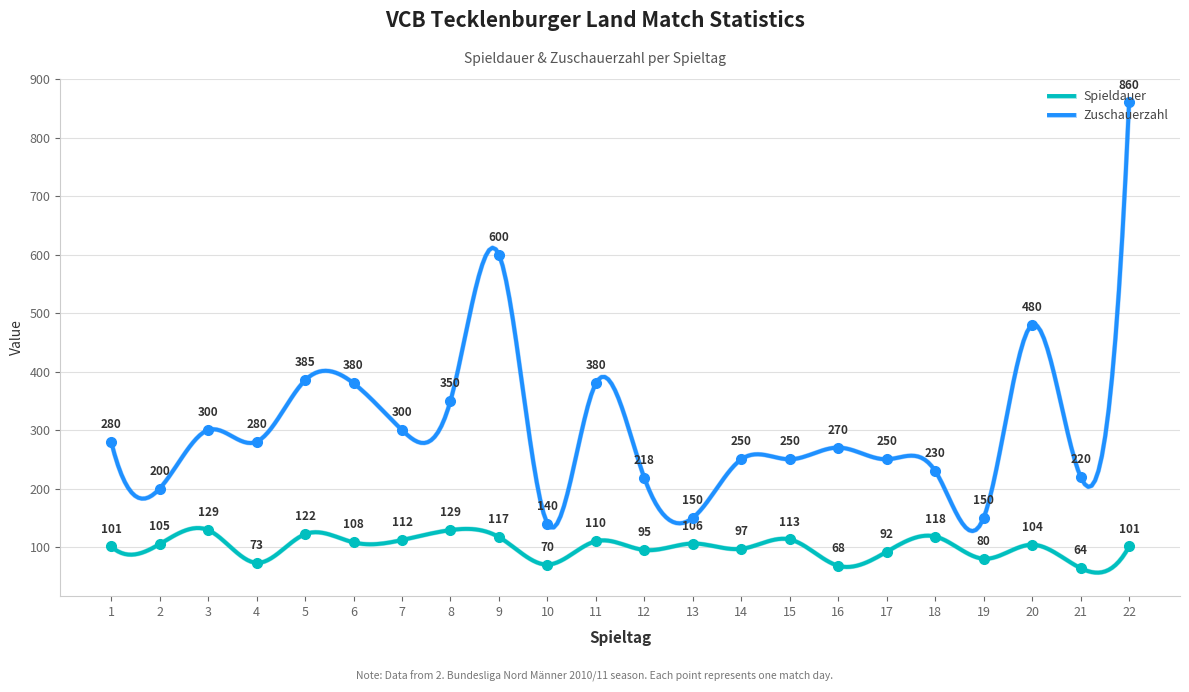

Which series has the largest range (max minus min)?

Zuschauerzahl